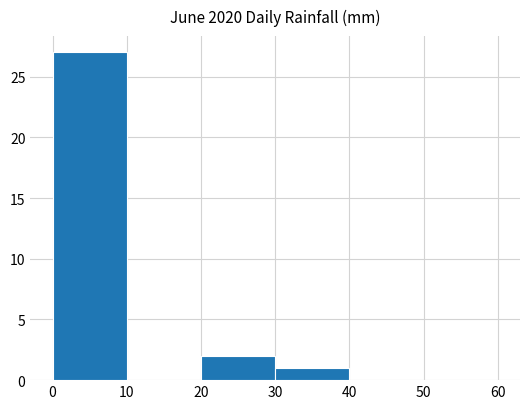

Reading left to right, list every bar in this chart as the range it spans on the x-axis followed by its height. The values are not printed on the chart, so give them approximately, as read against the axis.

0 to 10: 27
10 to 20: 0
20 to 30: 2
30 to 40: 1
40 to 50: 0
50 to 60: 0